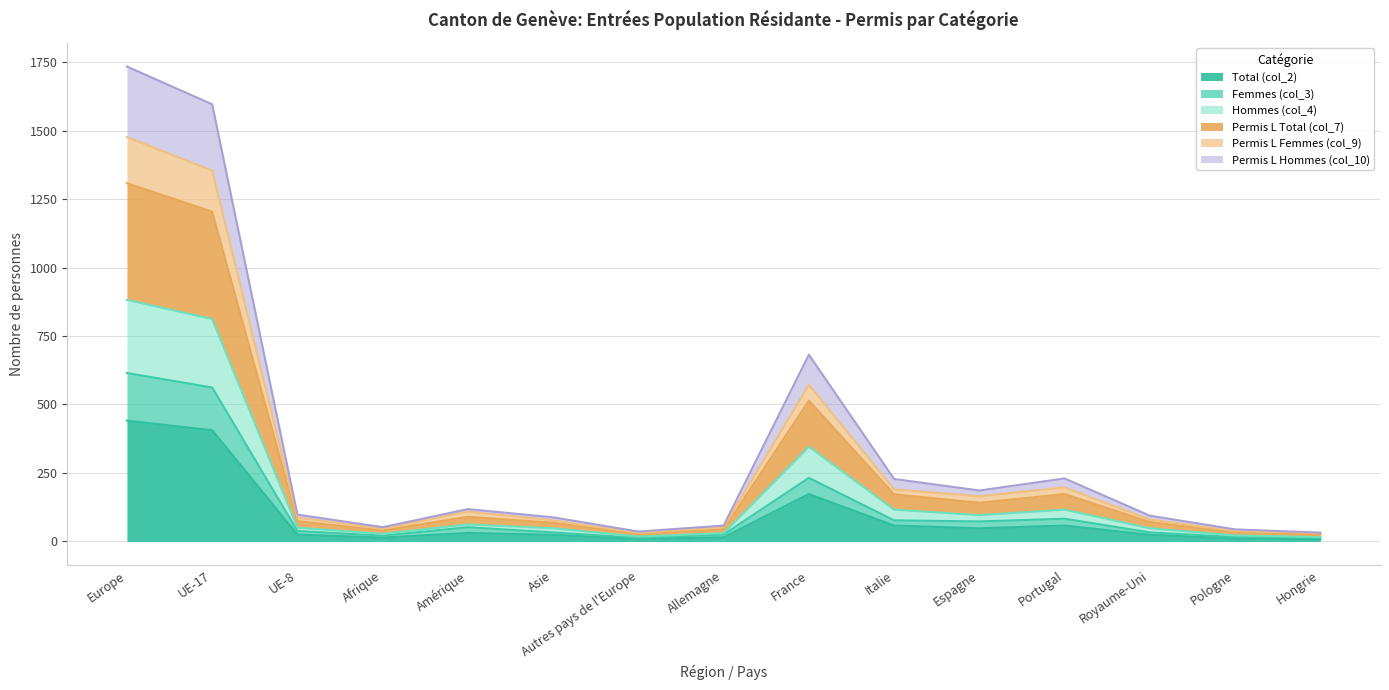

How many lines are shown in the chart?

6